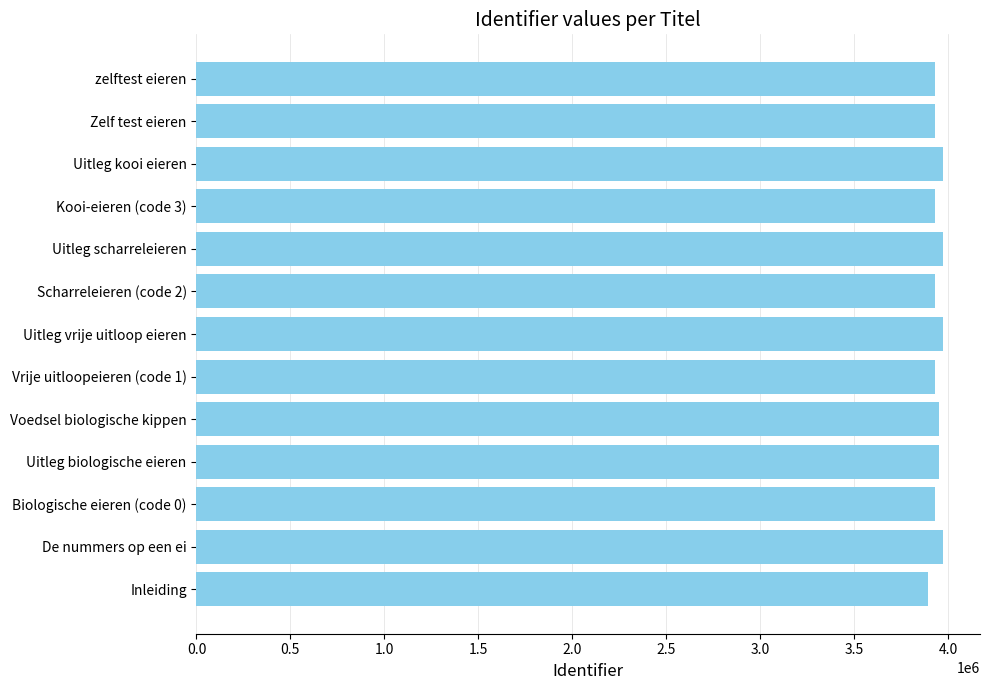

Is it true that the value at Kooi-eieren (code 3) is 6176298?

False